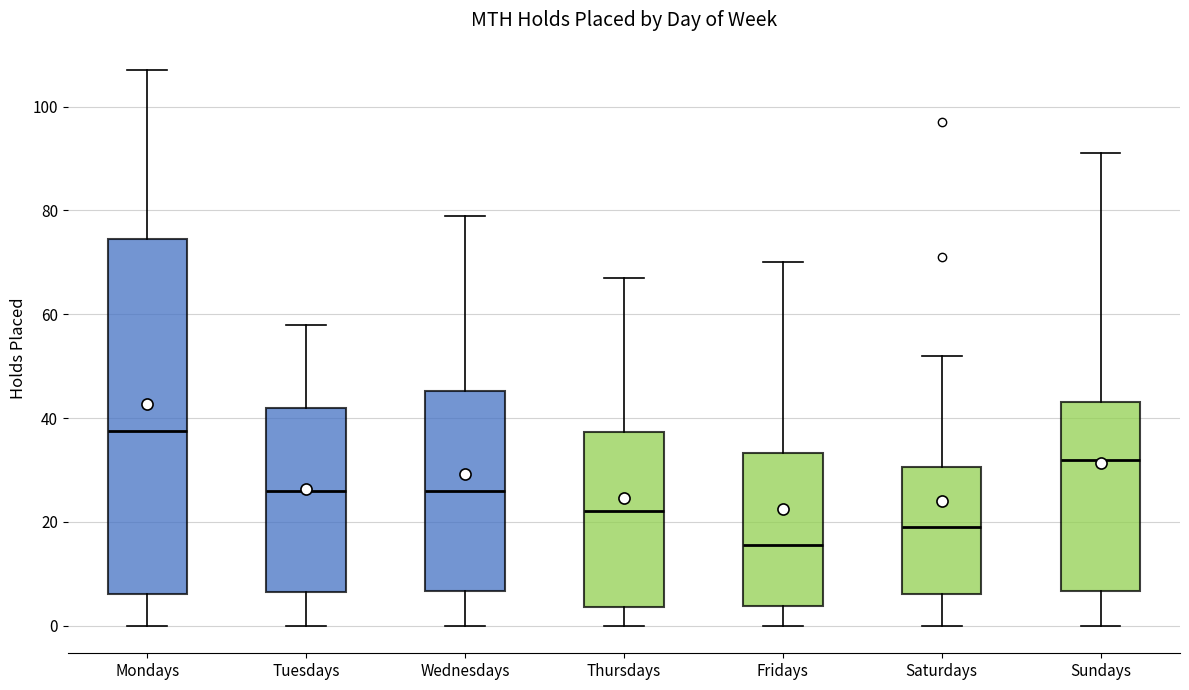

Reading left to right, read every box against the y-axis: the position of its median line, the range the box covers, and the ends of its whiskers. The values are not printed on the chart, so give them approximately, as read against the axis.

Mondays: median 38, box 6 to 74, whiskers 0 to 108
Tuesdays: median 26, box 6 to 42, whiskers 0 to 58
Wednesdays: median 26, box 6 to 46, whiskers 0 to 80
Thursdays: median 22, box 4 to 38, whiskers 0 to 68
Fridays: median 16, box 4 to 34, whiskers 0 to 70
Saturdays: median 20, box 6 to 30, whiskers 0 to 52
Sundays: median 32, box 6 to 44, whiskers 0 to 92